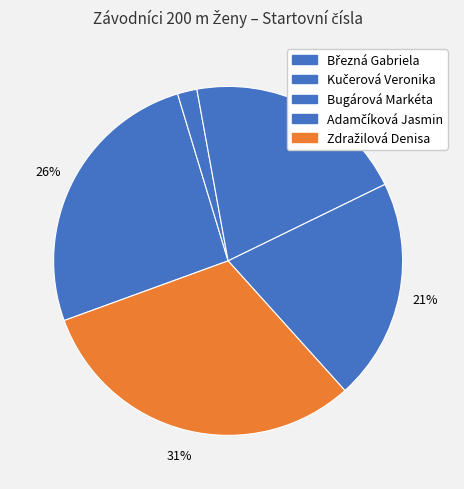

To the nearest percent, what portion does Kučerová Veronika represent?

2%